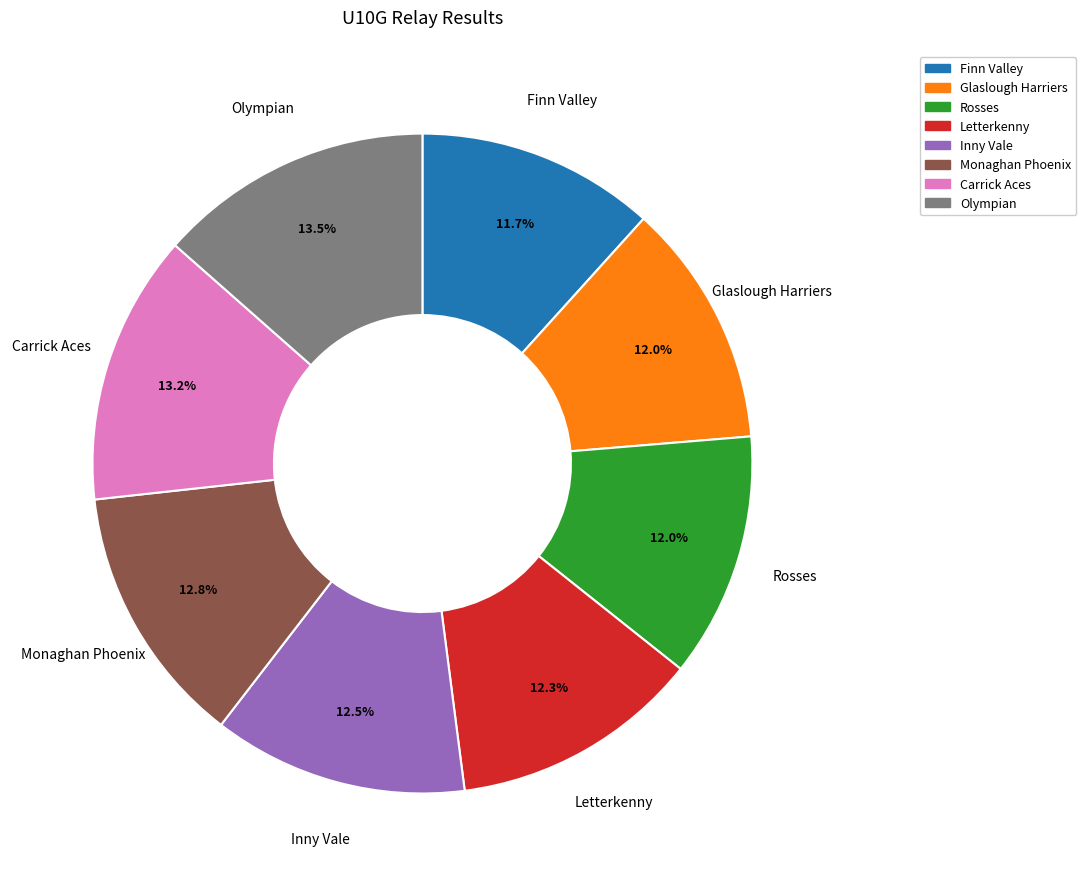

How many slices are in this pie chart?

8